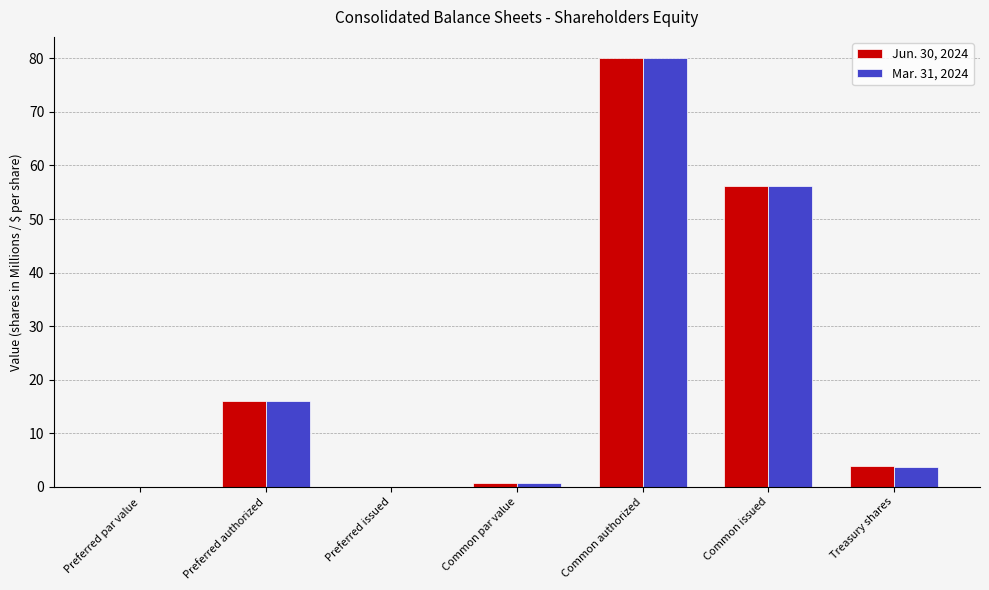

Where is Jun. 30, 2024 nearest to the value 40?

Common issued